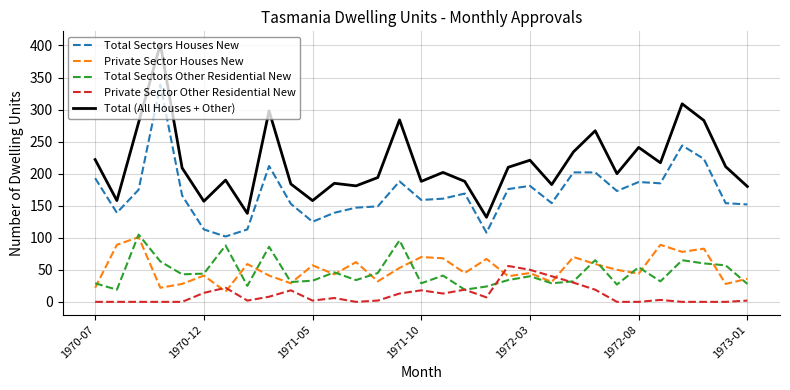

True or false: Total Sectors Other Residential New and Private Sector Other Residential New cross at least once.

True